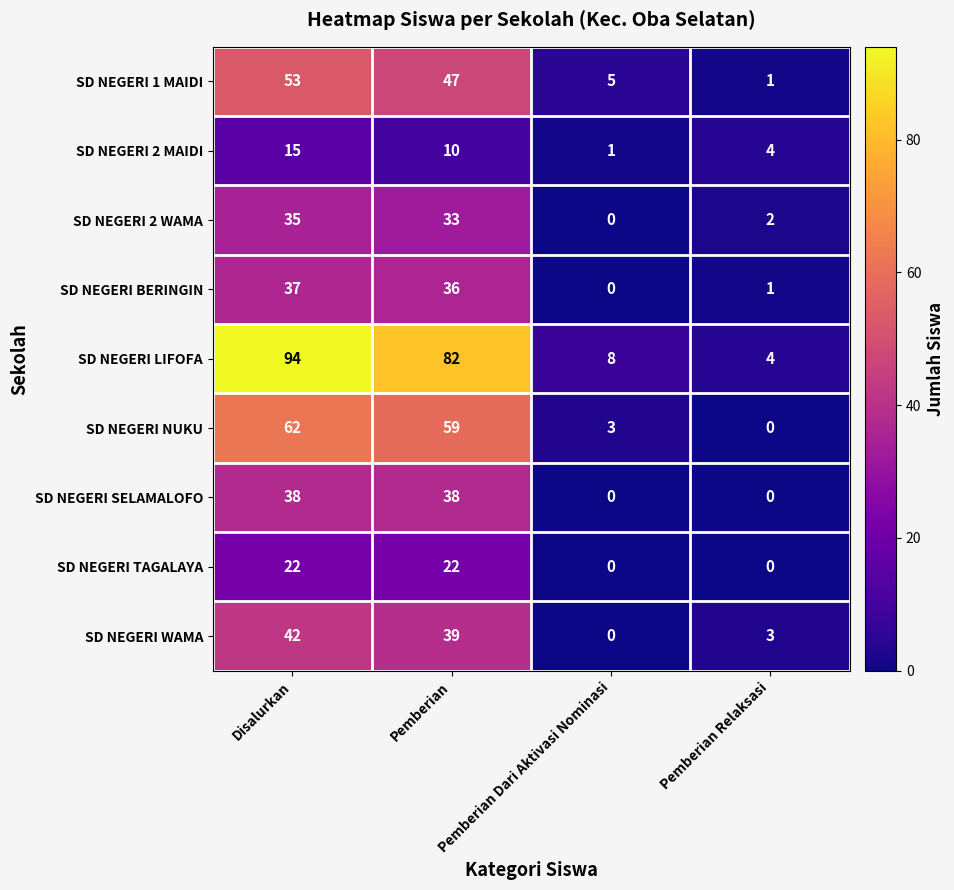

At how many categories does at least one series exceed 12?

2